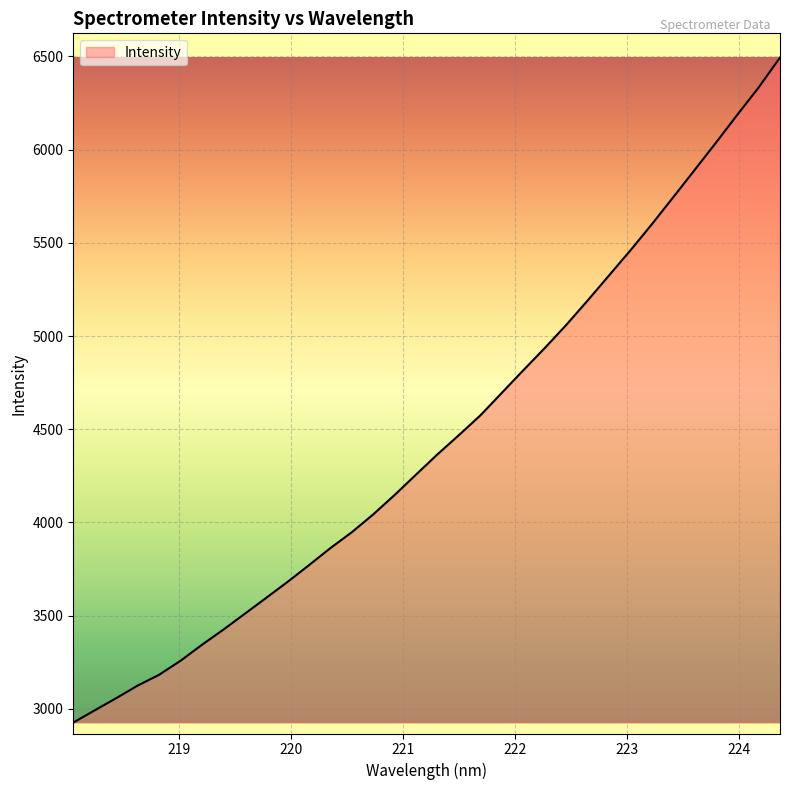

What is the maximum value shown in the chart?

6494.2